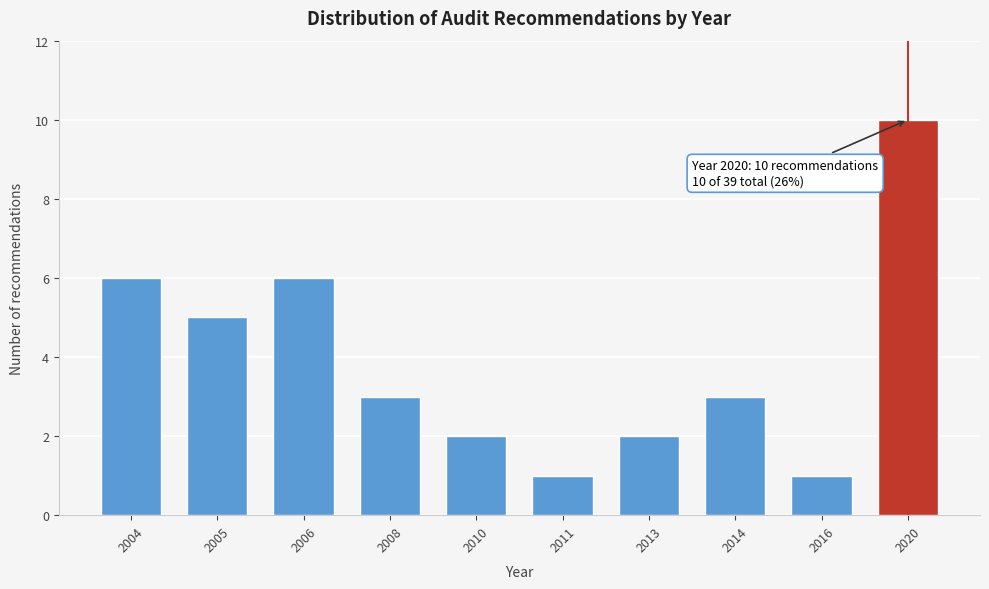

Reading left to right, transcribe all the data shown in this chart.

2004=6	2005=5	2006=6	2008=3	2010=2	2011=1	2013=2	2014=3	2016=1	2020=10